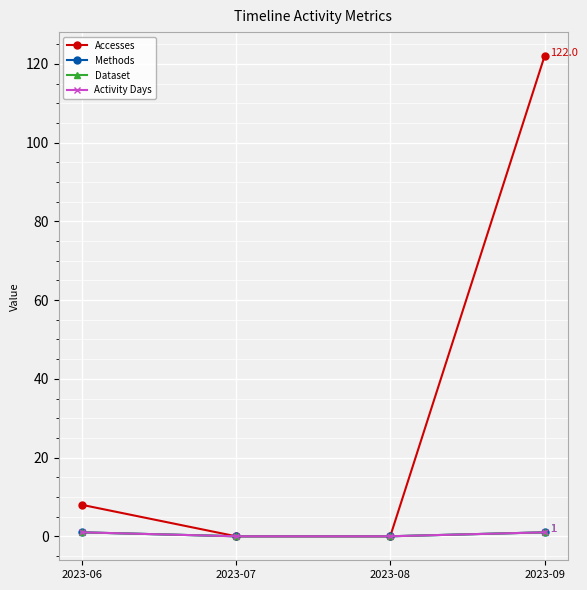

Is this an area chart (filled region under the line)?

No